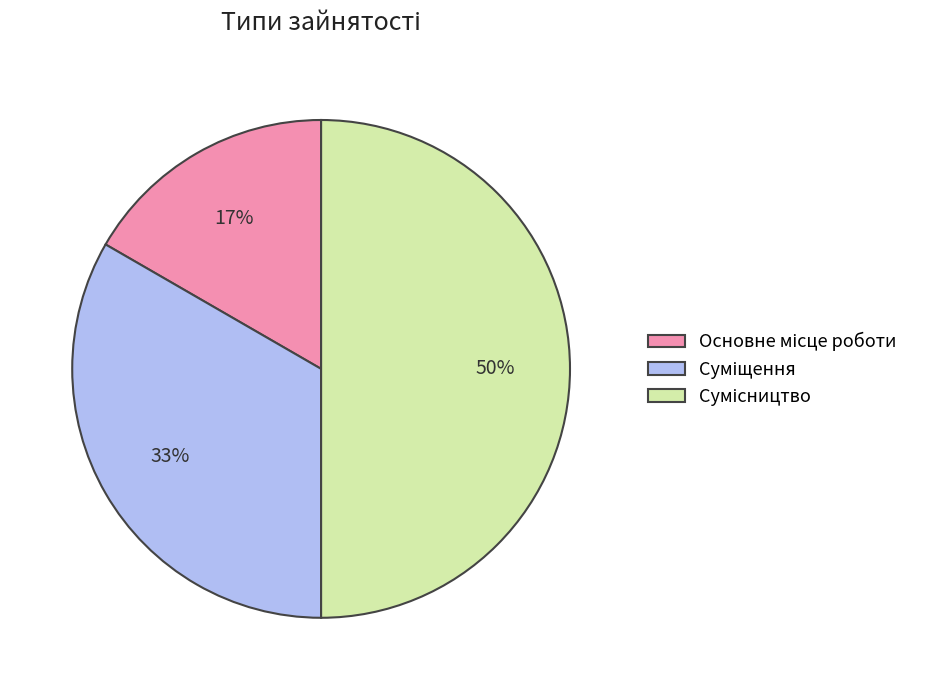

To the nearest percent, what is the difference between the largest and smallest slice percentages?

33%